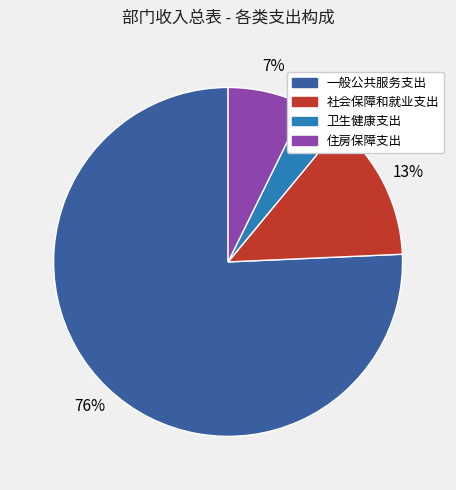

Does 一般公共服务支出 represent more than half of the total?

Yes